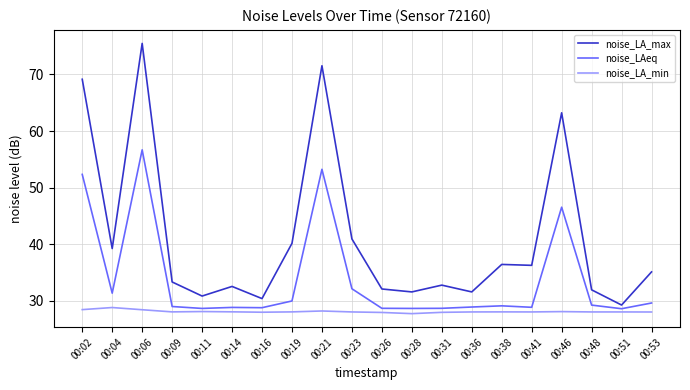

At 00:06, list the series in order from largest to smallest.

noise_LA_max, noise_LAeq, noise_LA_min